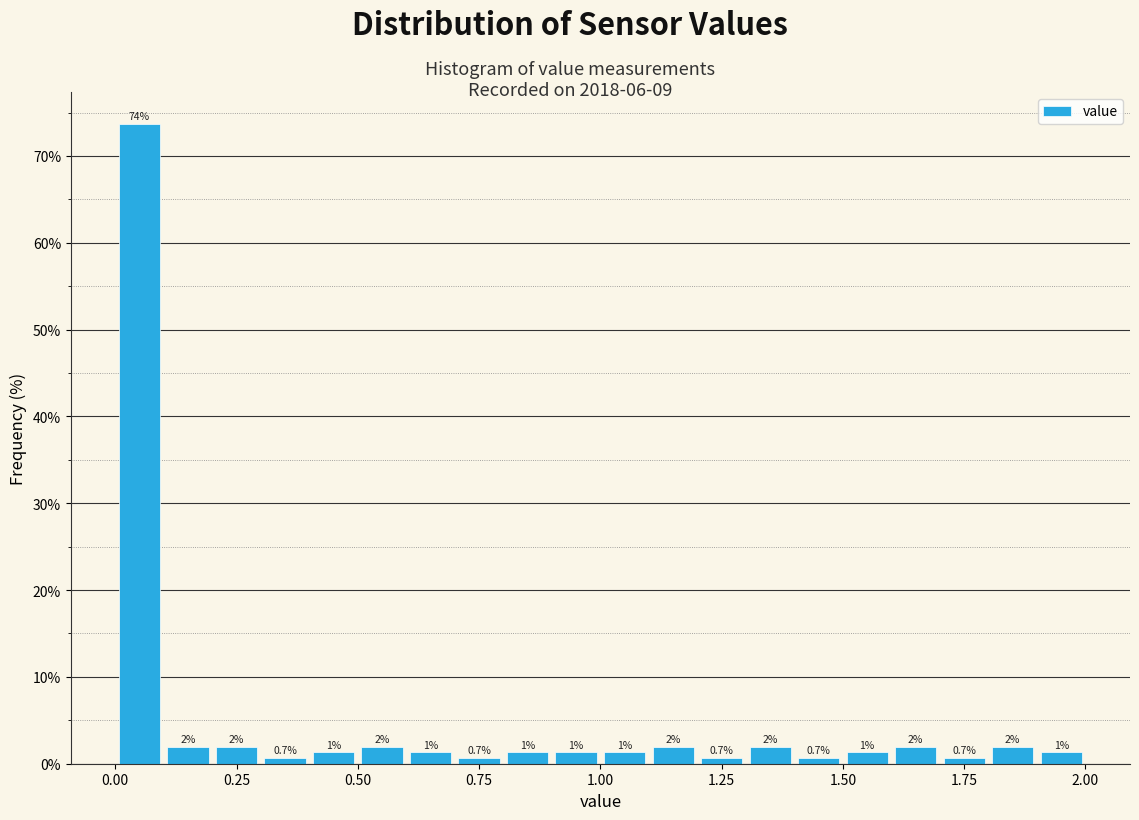

Read against the x-axis, roughly where is the centre of the tallest bar?

0.05